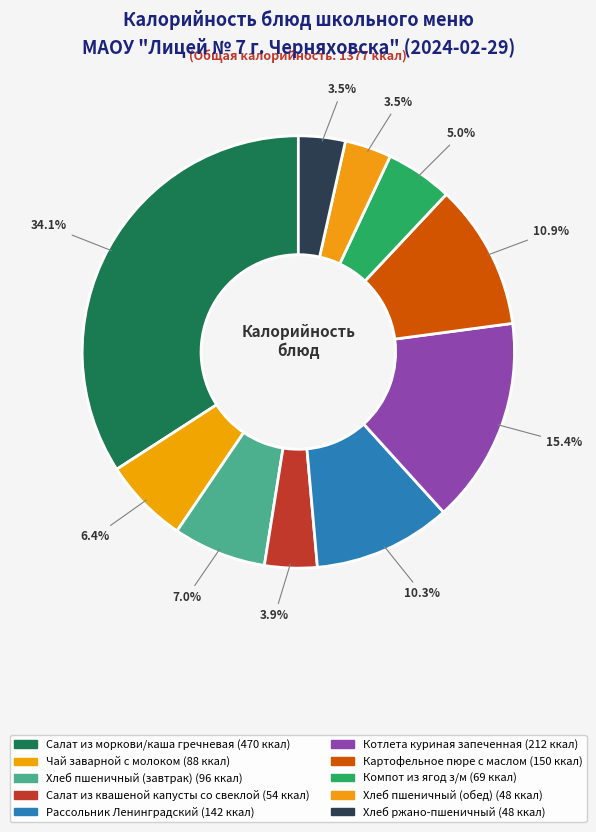

Count the number of slices in the pie.

10